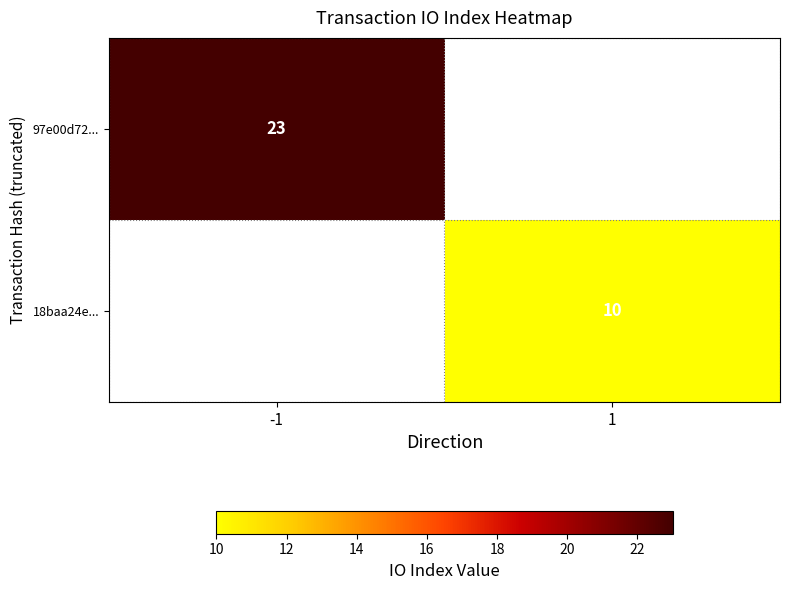

True or false: 97e00d72... has a value of 35 at -1.

False